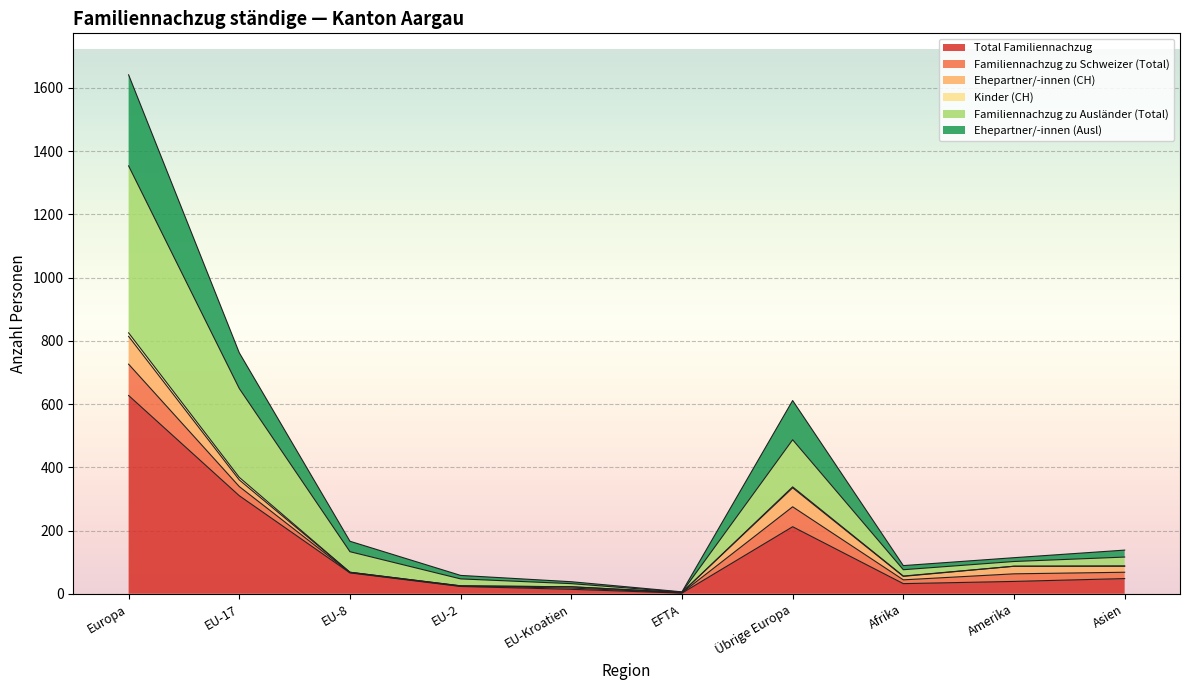

How many categories are shown in the chart?

10